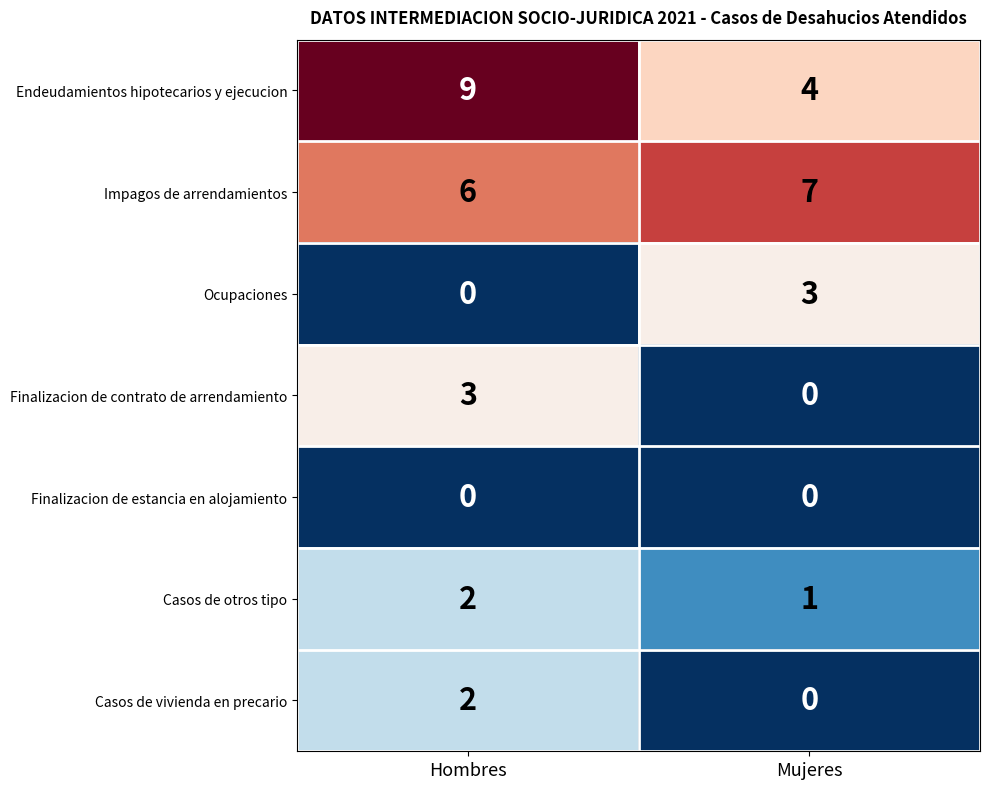

Where is Impagos de arrendamientos nearest to the value 6?

Hombres